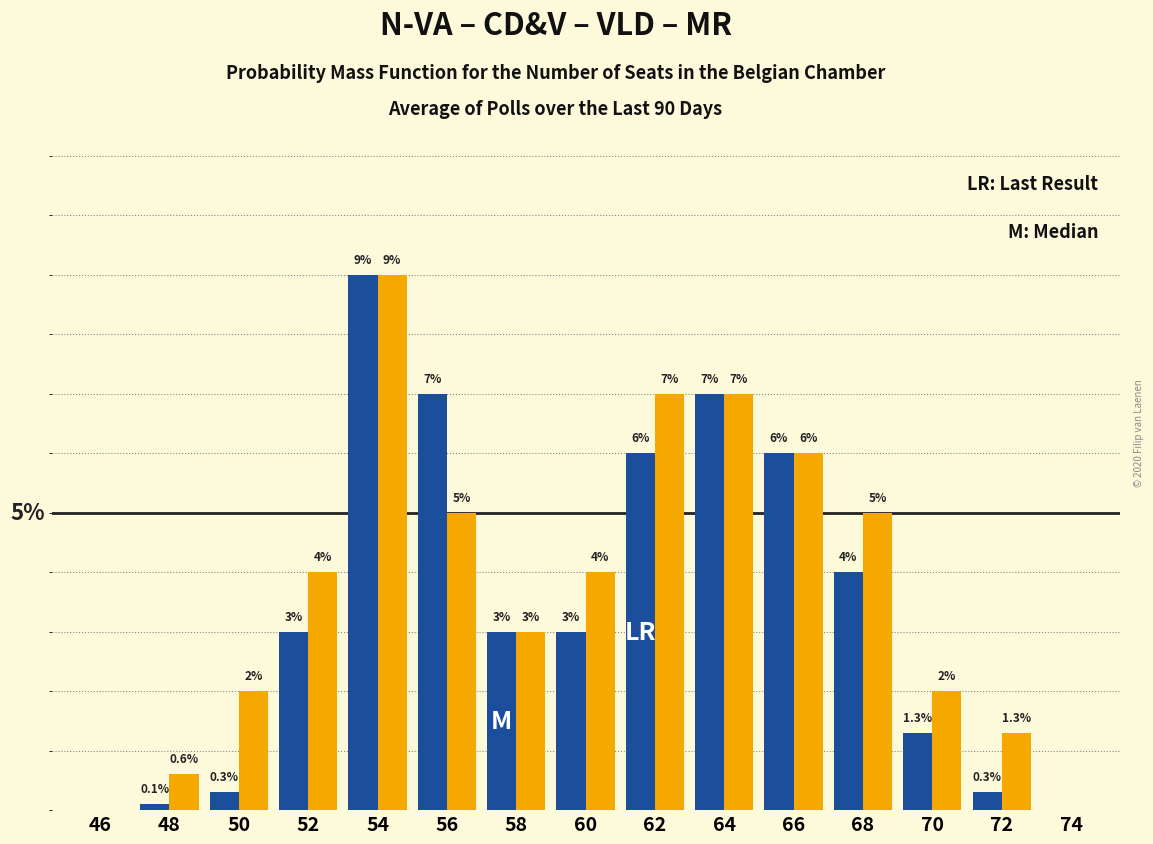

Are the bars grouped side by side (vs. stacked)?

Yes